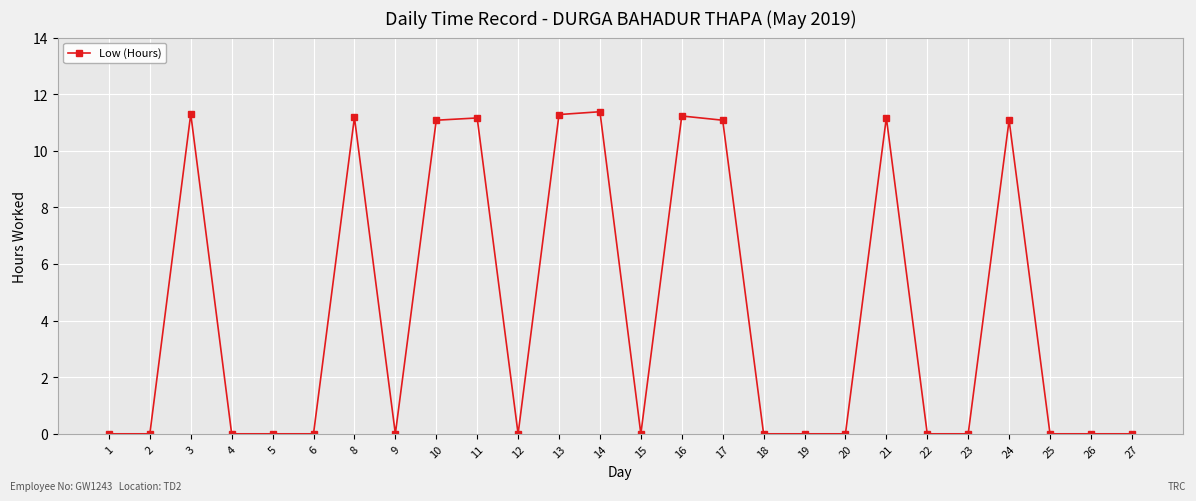

What is the average value?

4.3